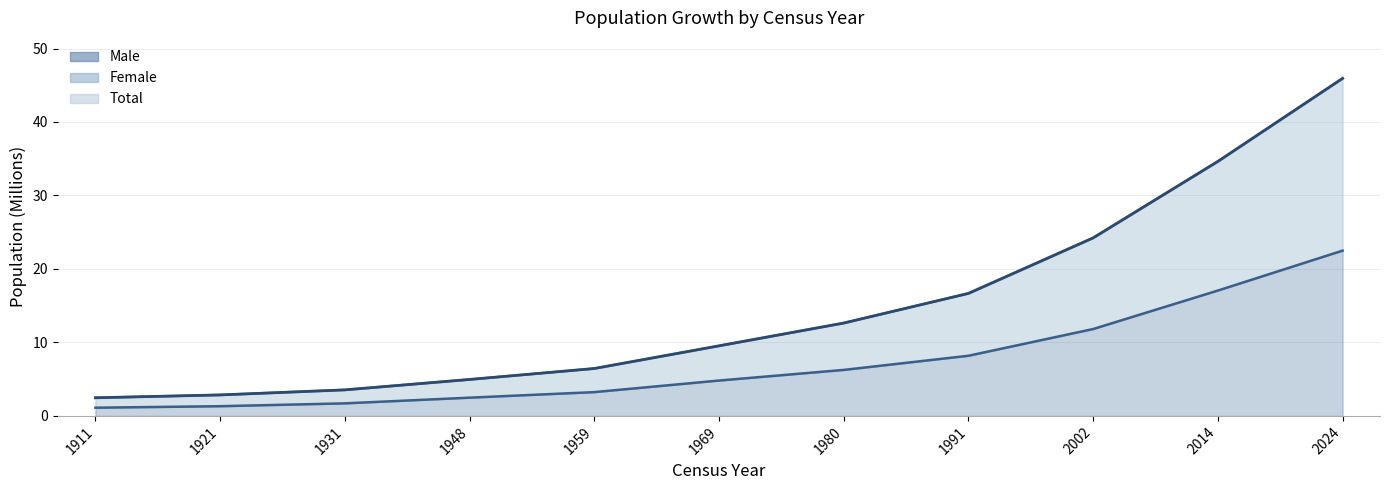

True or false: Total and Male intersect in this chart.

False